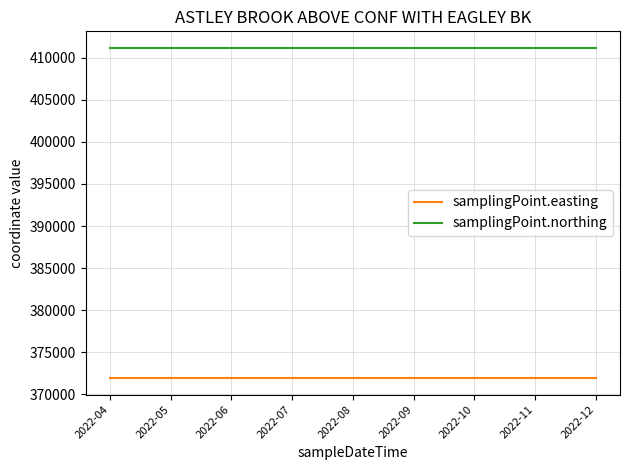

True or false: samplingPoint.easting has a value of 198913 at 2022-12.

False